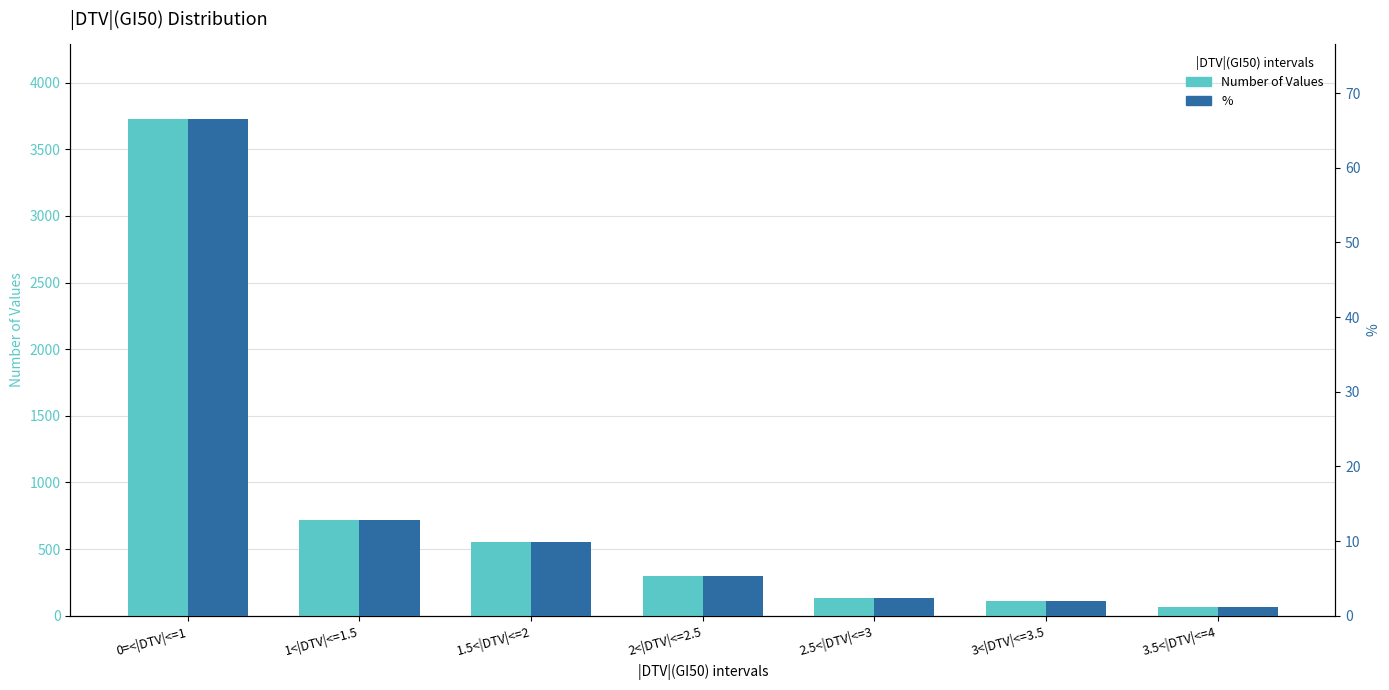

At which category is the sum across all series the highest?

0=<|DTV|<=1